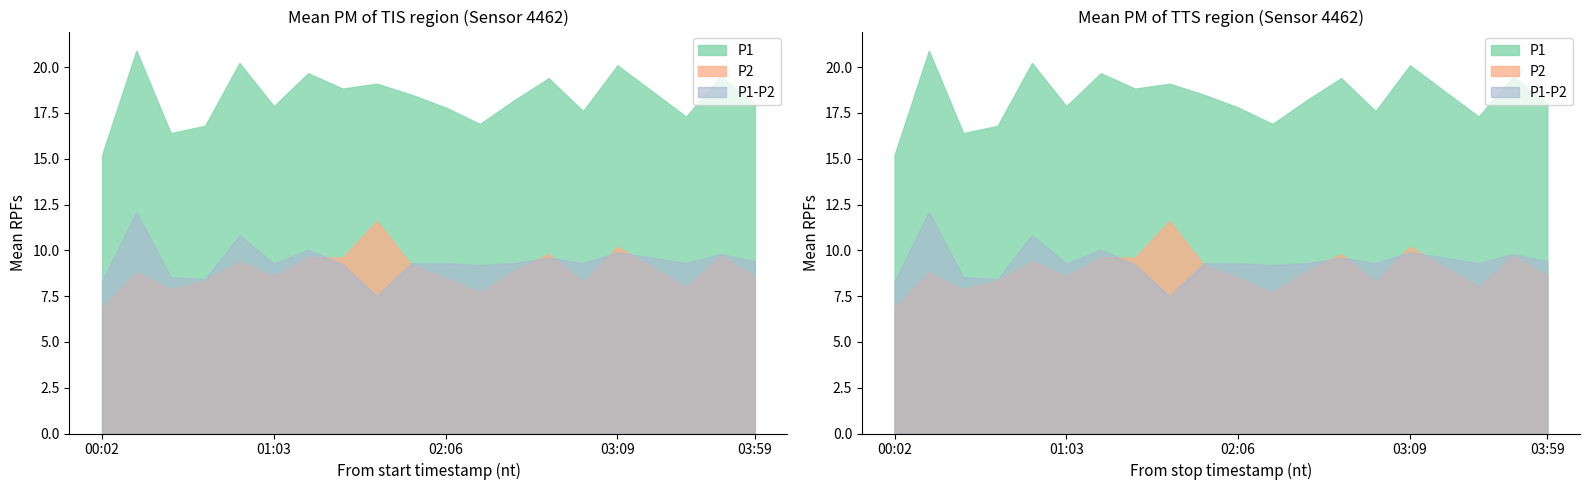

True or false: P1 and P1-P2 cross at least once.

False